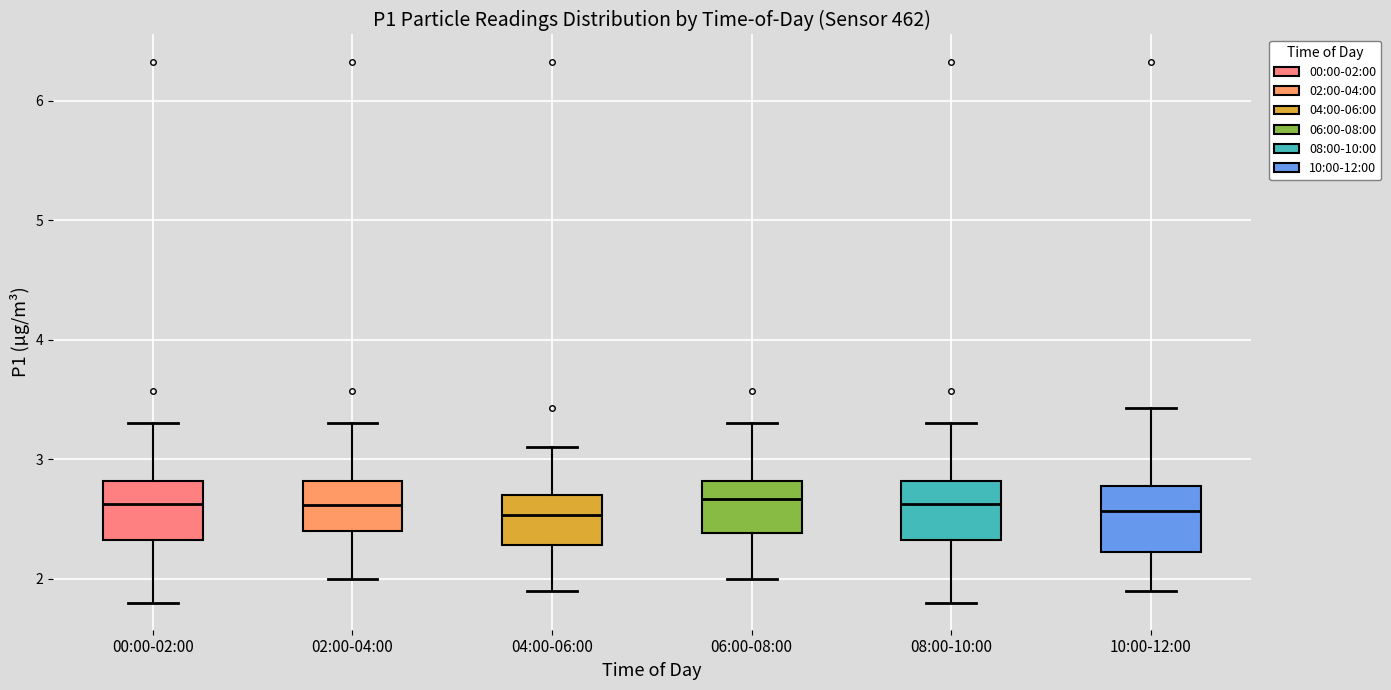

Where is the lower edge of the box for 02:00-04:00 on the y-axis? The values are not printed on the chart, so give them approximately, as read against the axis.

2.4